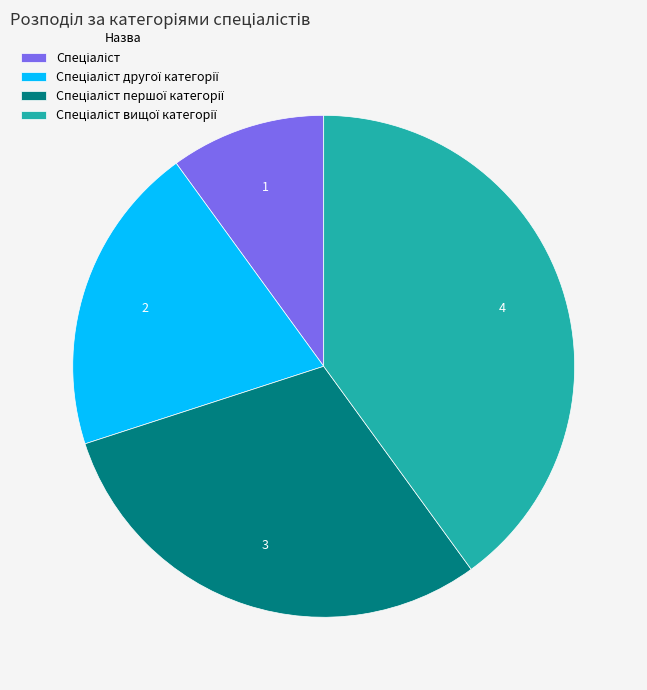

Is there any slice that represents more than half of the pie?

No